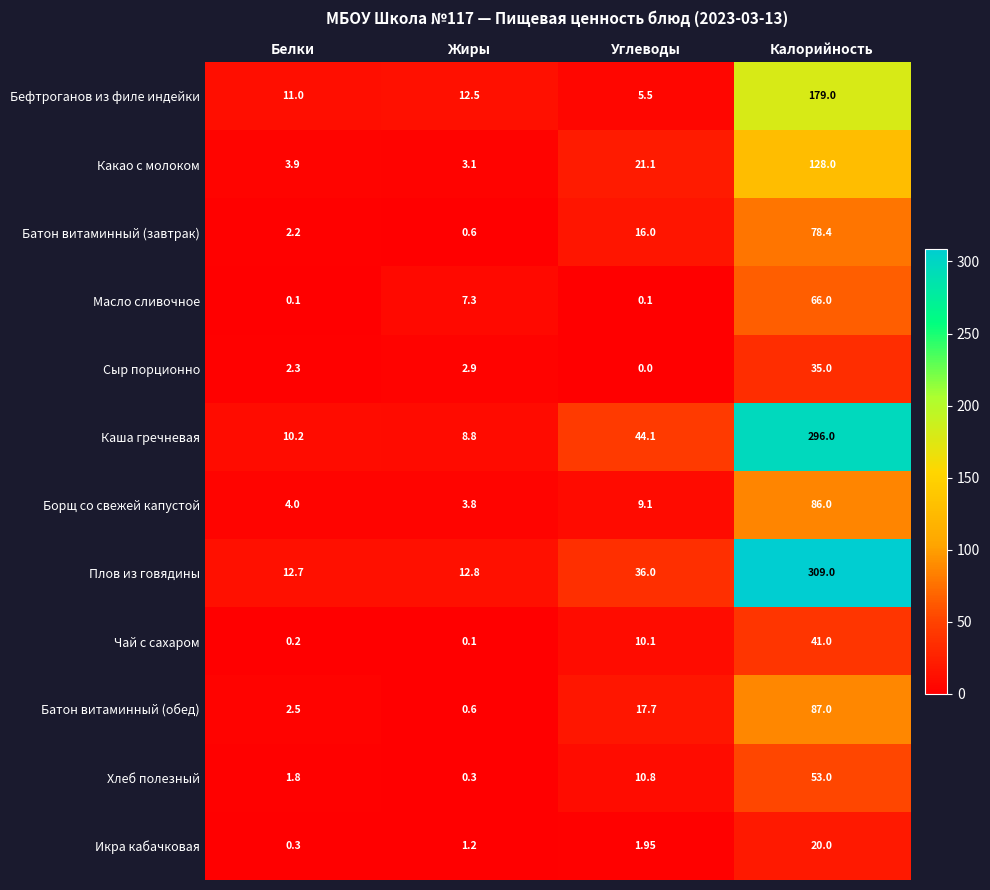

Which series has the widest spread of values?

Плов из говядины